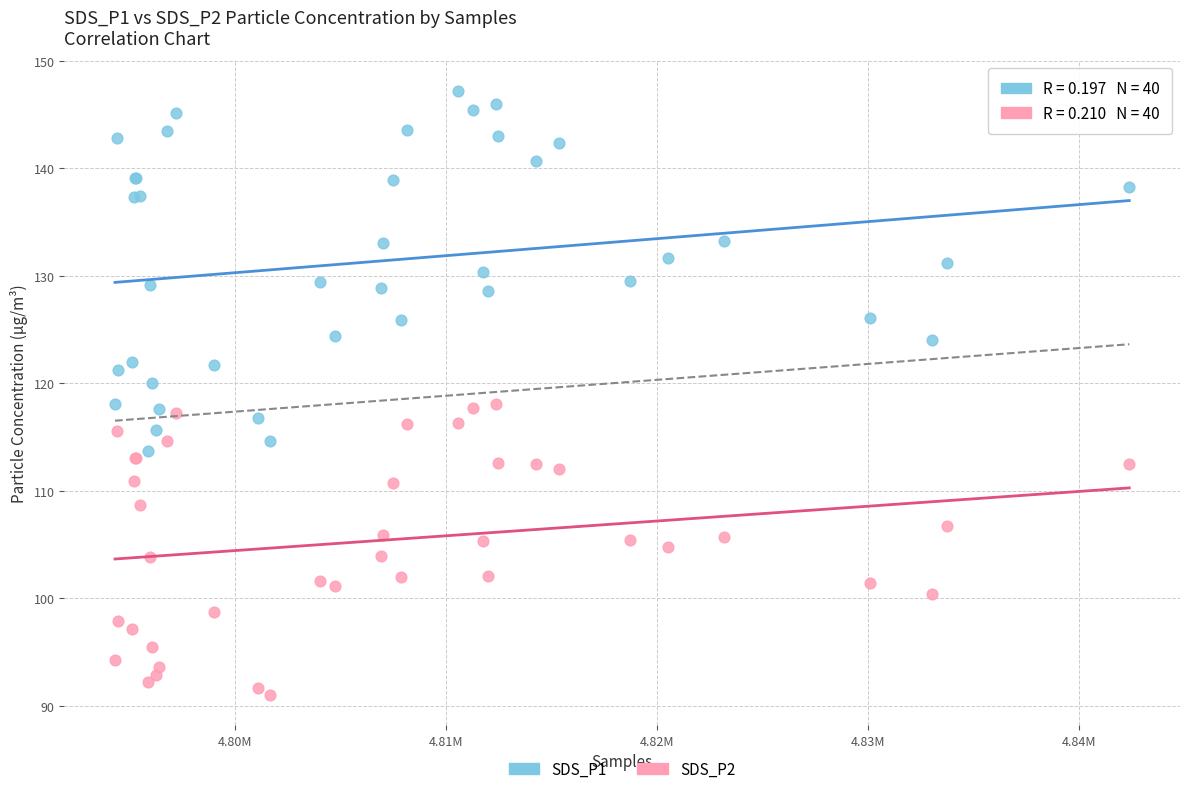

Which series contains the highest Y value?

SDS_P1